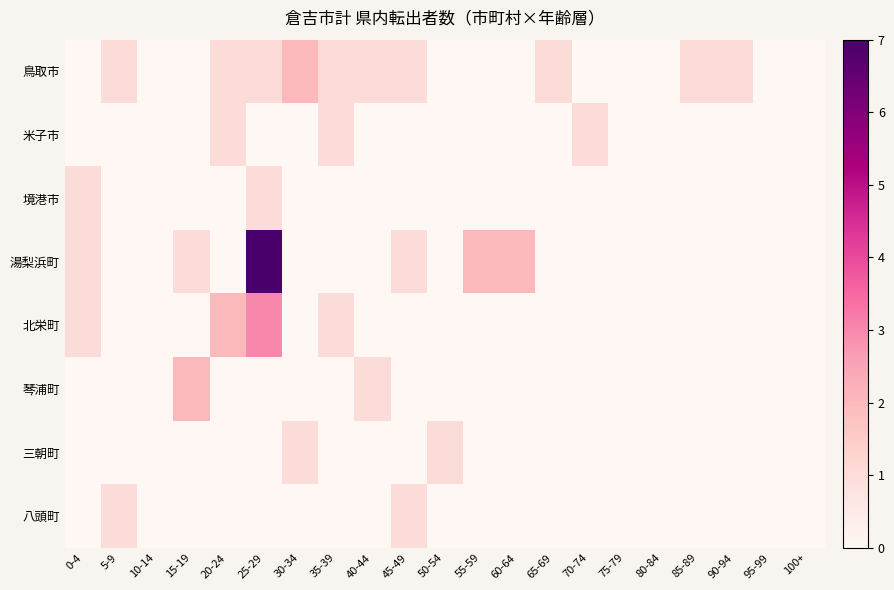

Which series has the largest total across all categories?

湯梨浜町